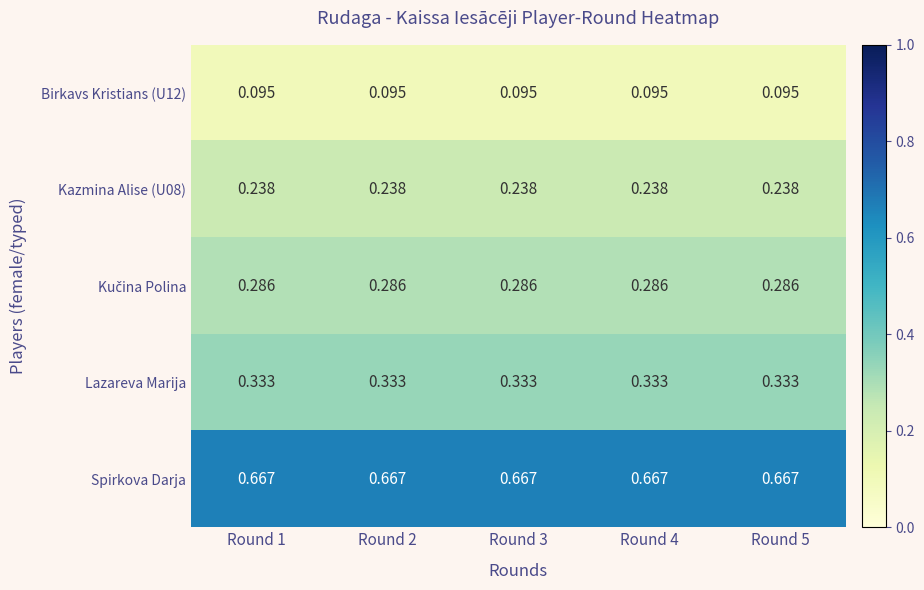

Which series has the largest total across all categories?

Spirkova Darja